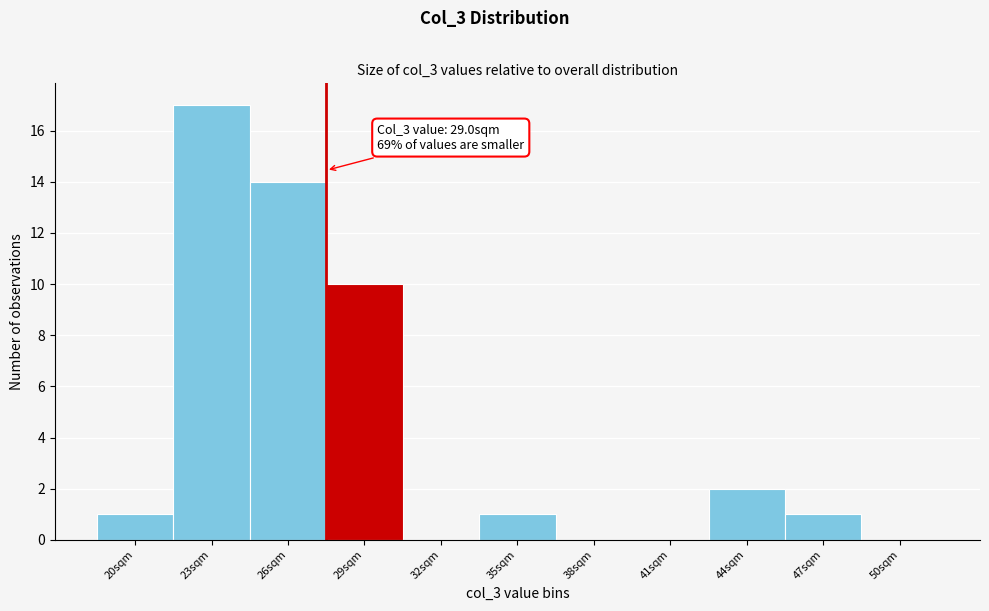

Reading right to left, list all the values displayed in this chart.

50sqm=0	47sqm=1	44sqm=2	41sqm=0	38sqm=0	35sqm=1	32sqm=0	29sqm=10	26sqm=14	23sqm=17	20sqm=1